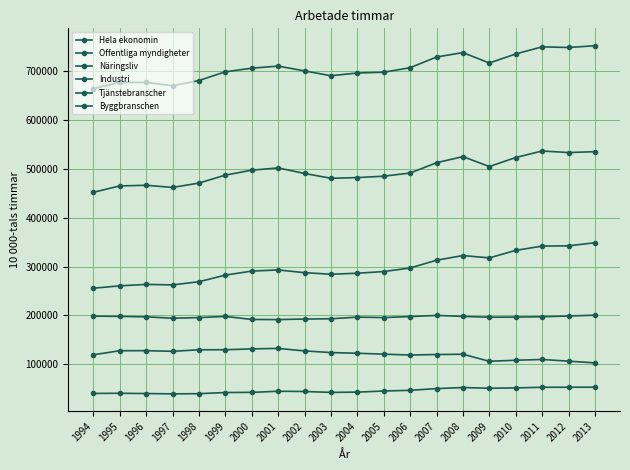

What is the lowest value of the Hela ekonomin series?

664407.0